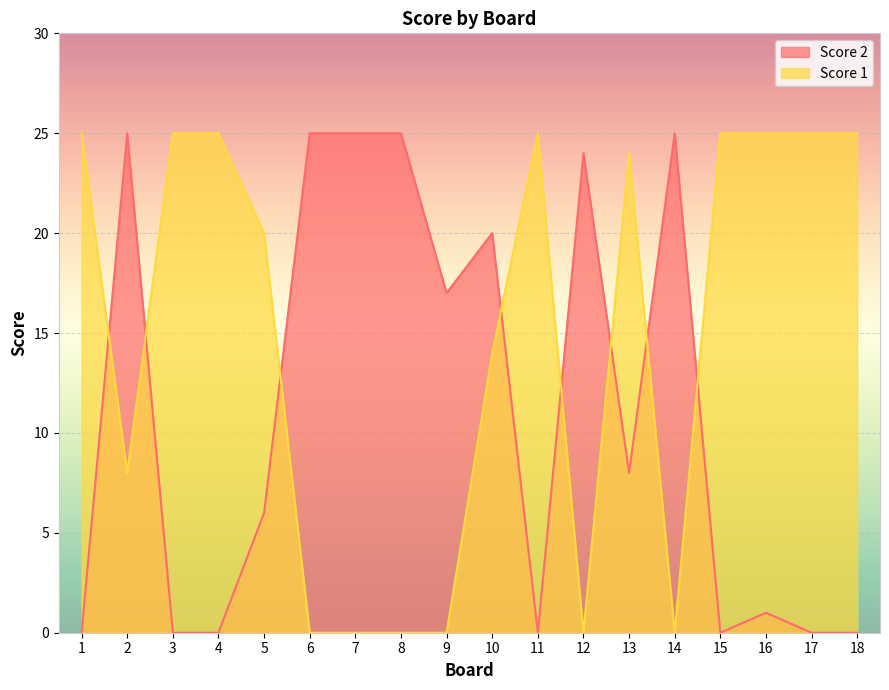

Is the value of Score 1 at 9 greater than the value of Score 2 at 13?

No